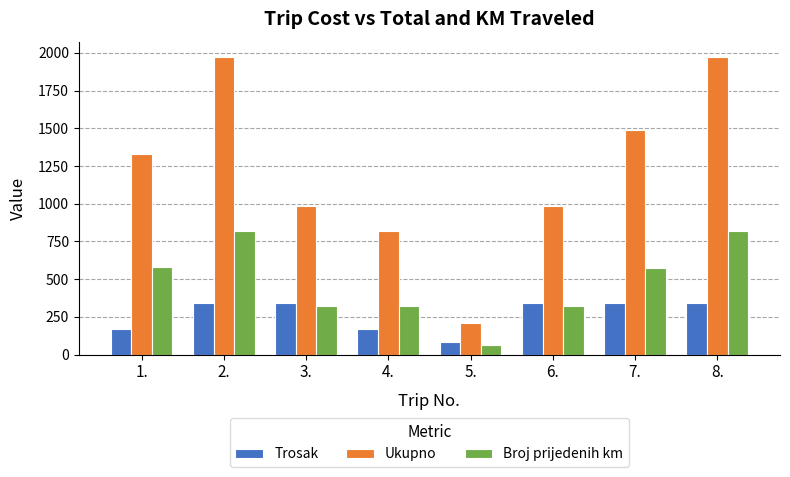

Are the bars horizontal?

No